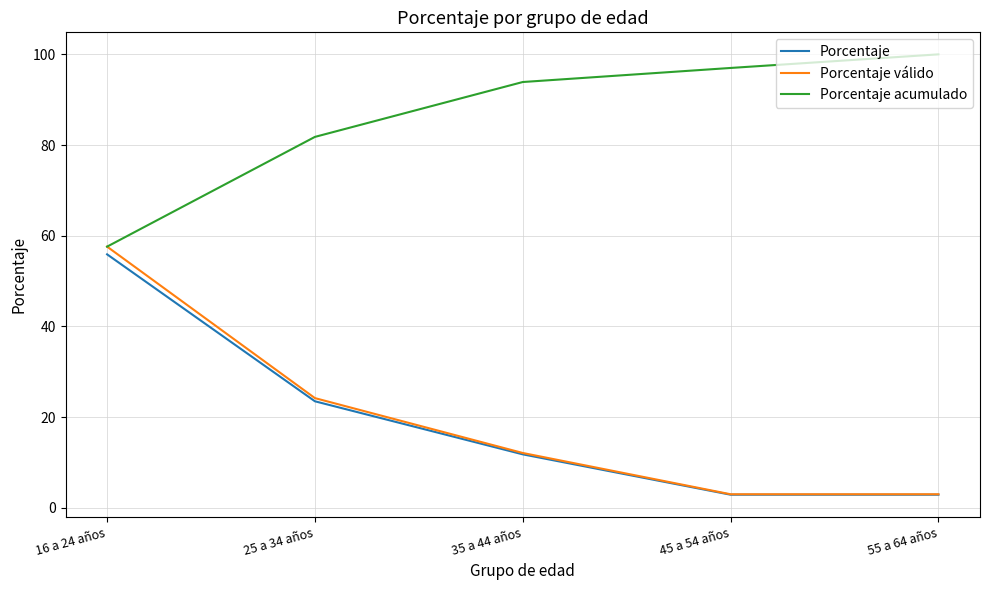

Is this an area chart (filled region under the line)?

No